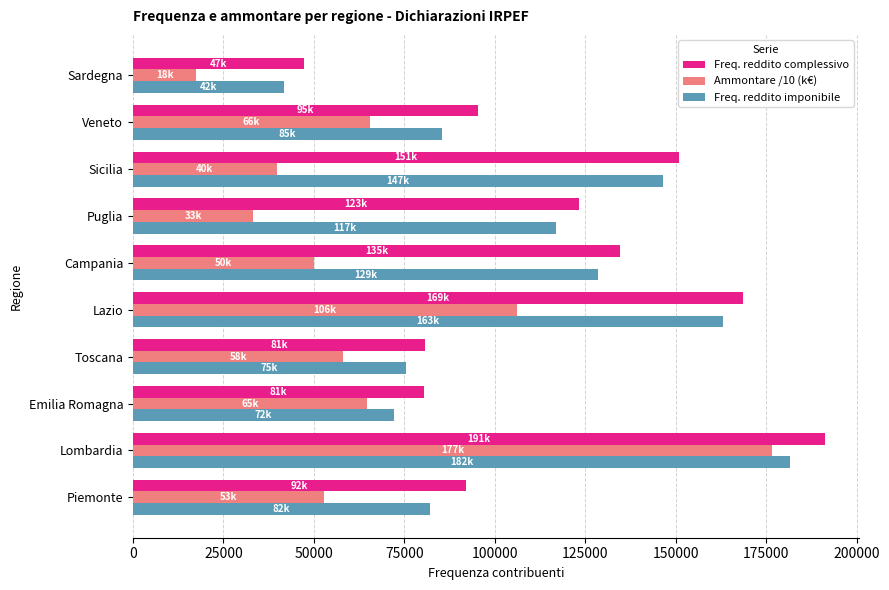

Which series has the widest spread of values?

Ammontare /10 (k€)